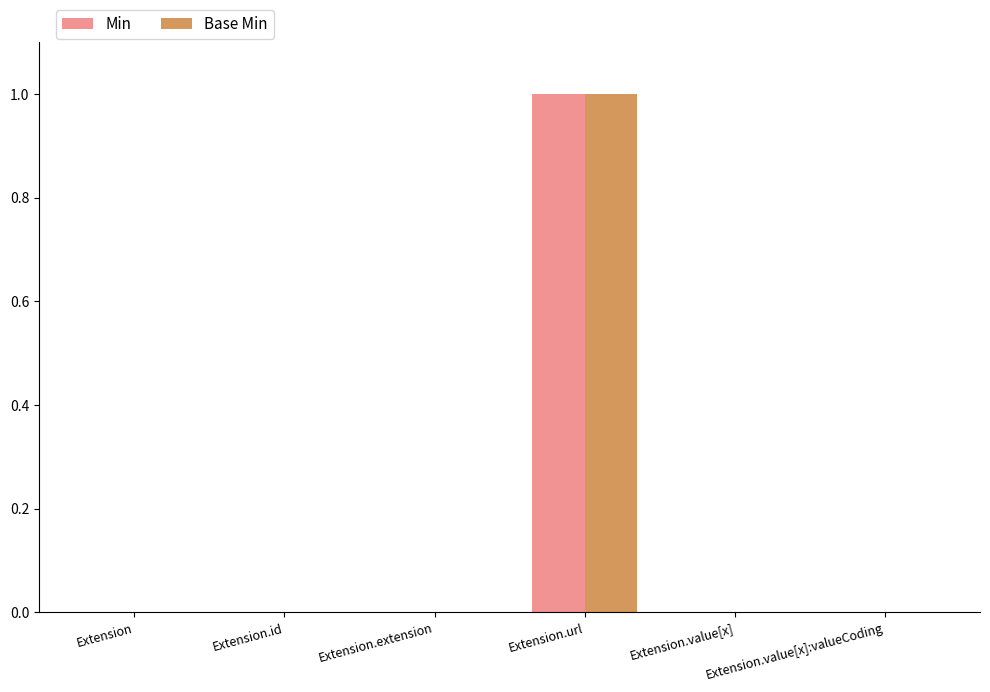

Which label corresponds to the largest value in the chart?

Extension.url